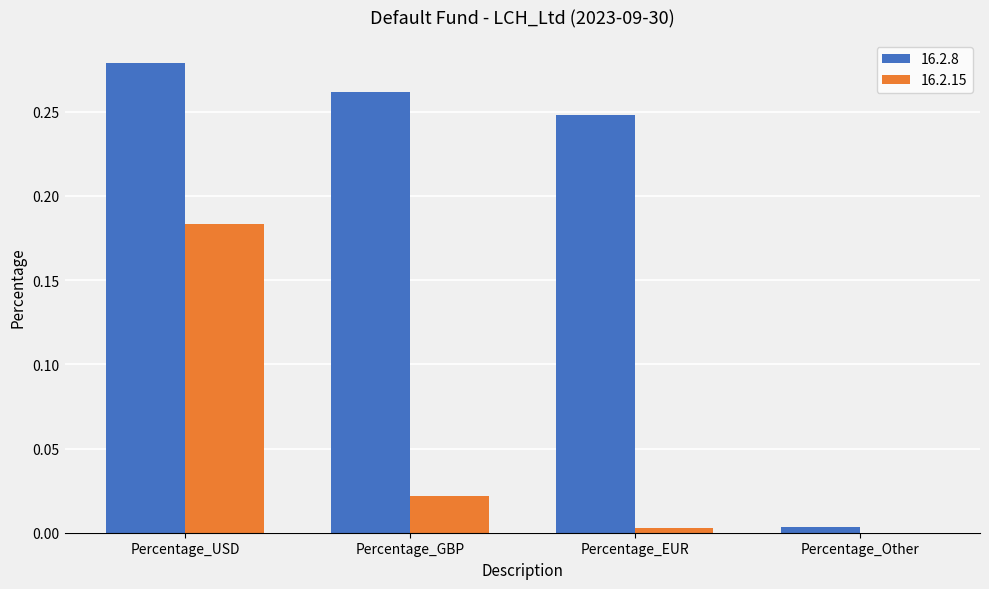

Count the number of data series in this chart.

2